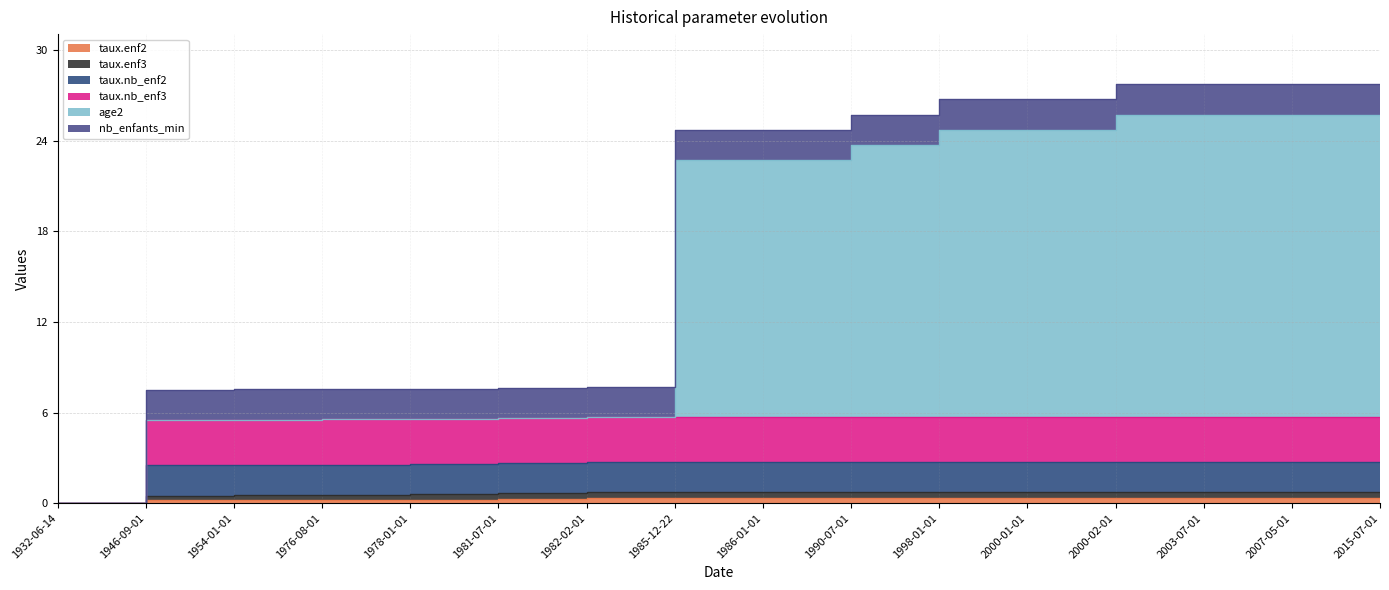

What is the difference between the highest and lowest values at 1954-01-01?

5.3